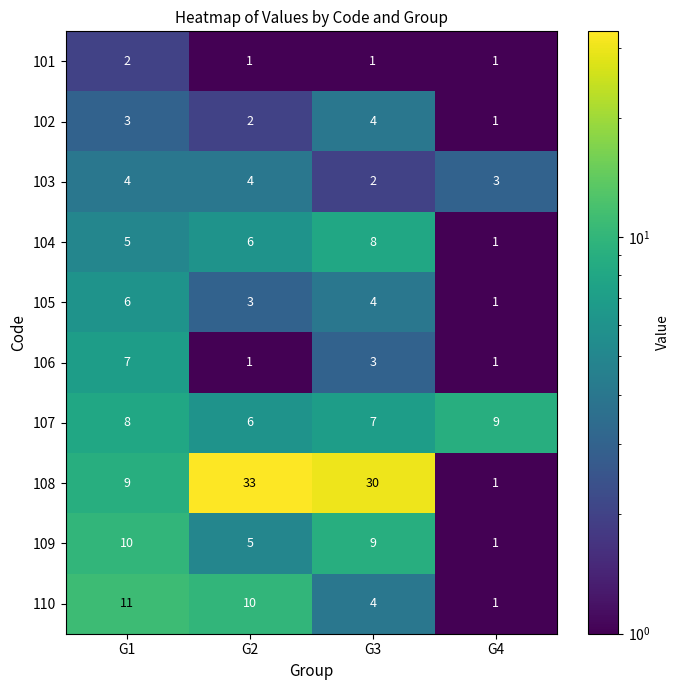

What is the approximate value of 105 at G2?

3